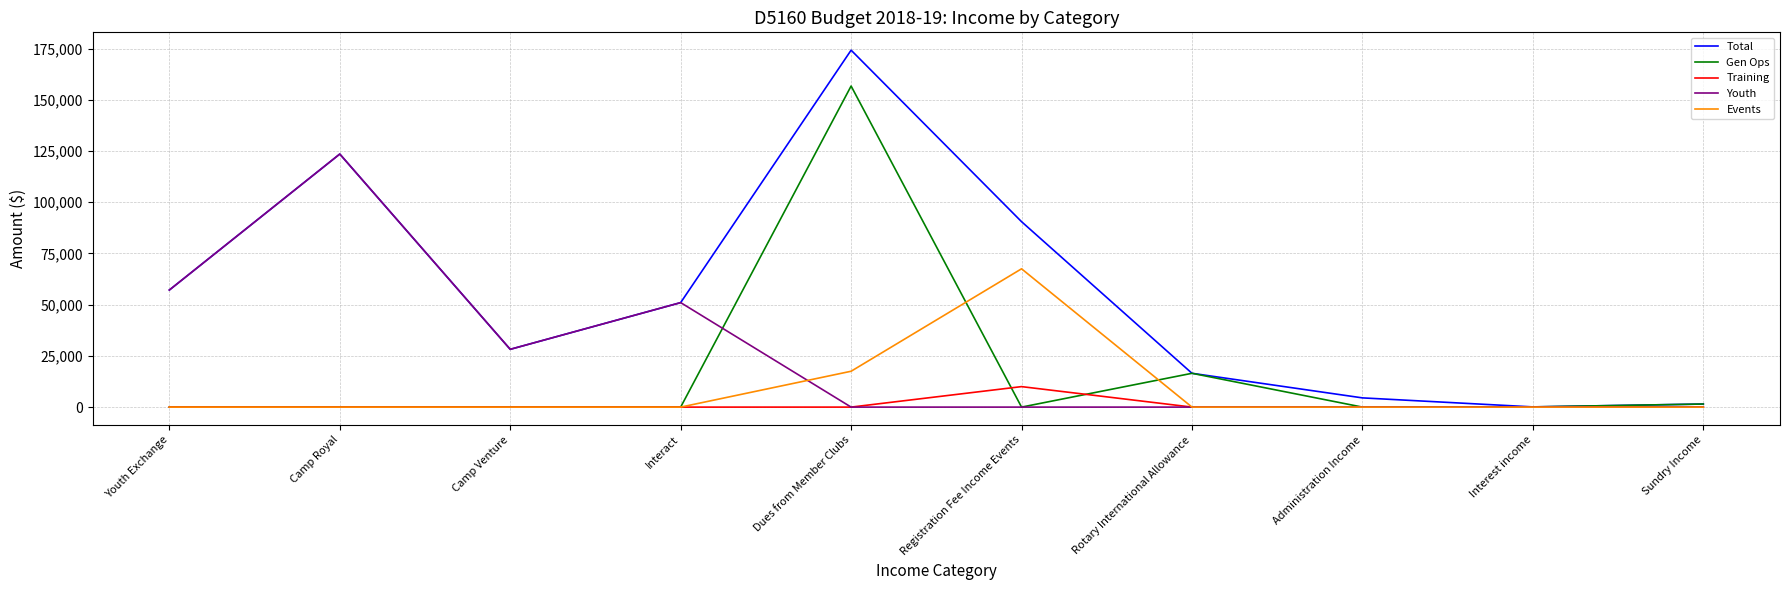

What is the average value of the Training series?

1000